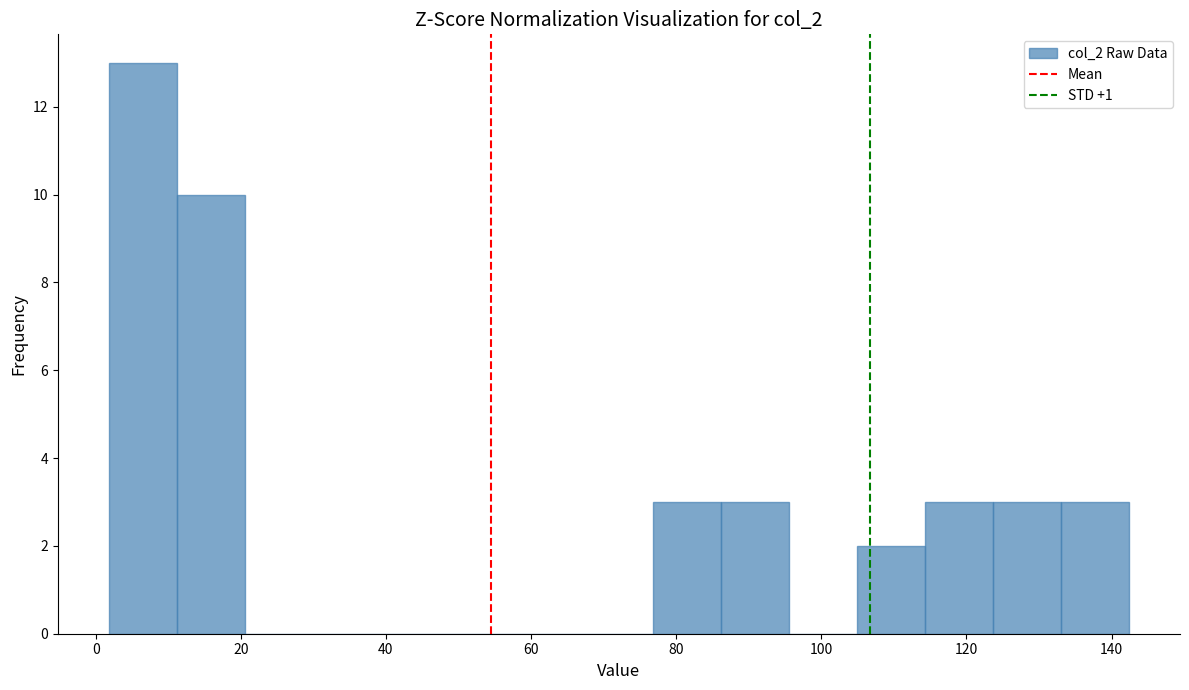

How tall is the bar that spans 104 to 114 on the x-axis? Neither the bar edges nor the heights are printed on the chart, so give them approximately, as read against the axes.

2